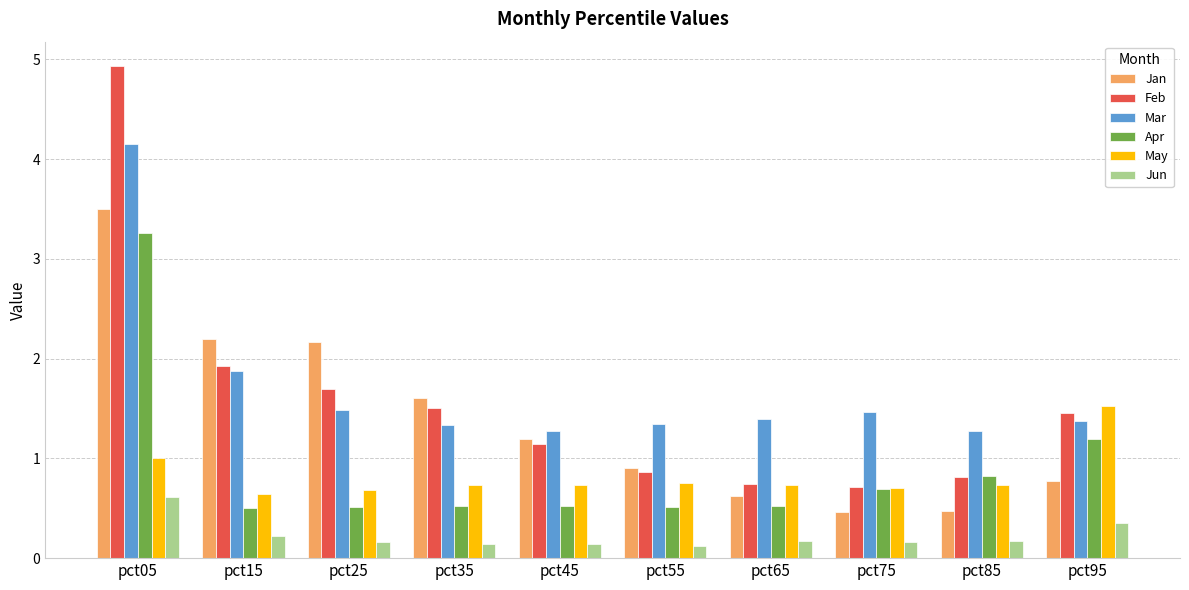

What is the spread (max minus min) of values at pct45?

1.1